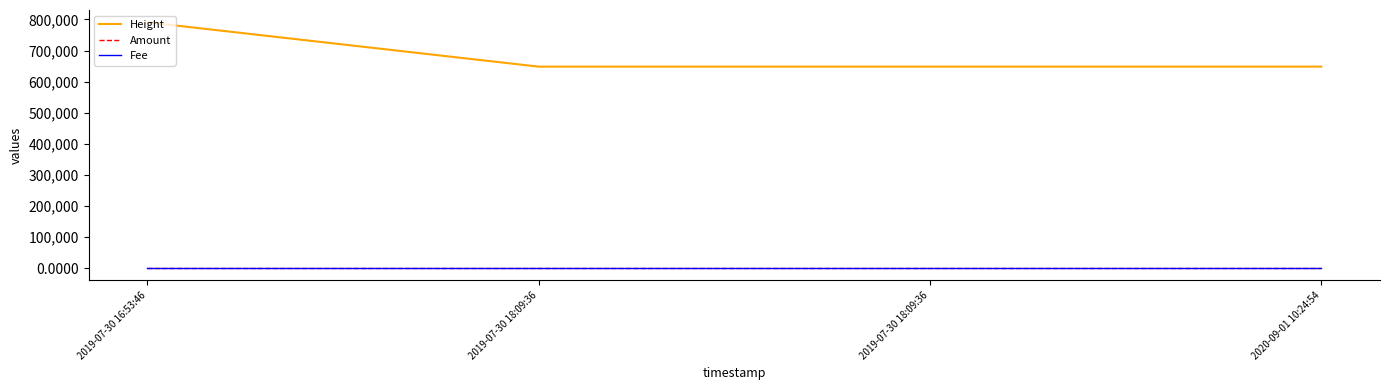

At how many categories does at least one series exceed 534146?

4